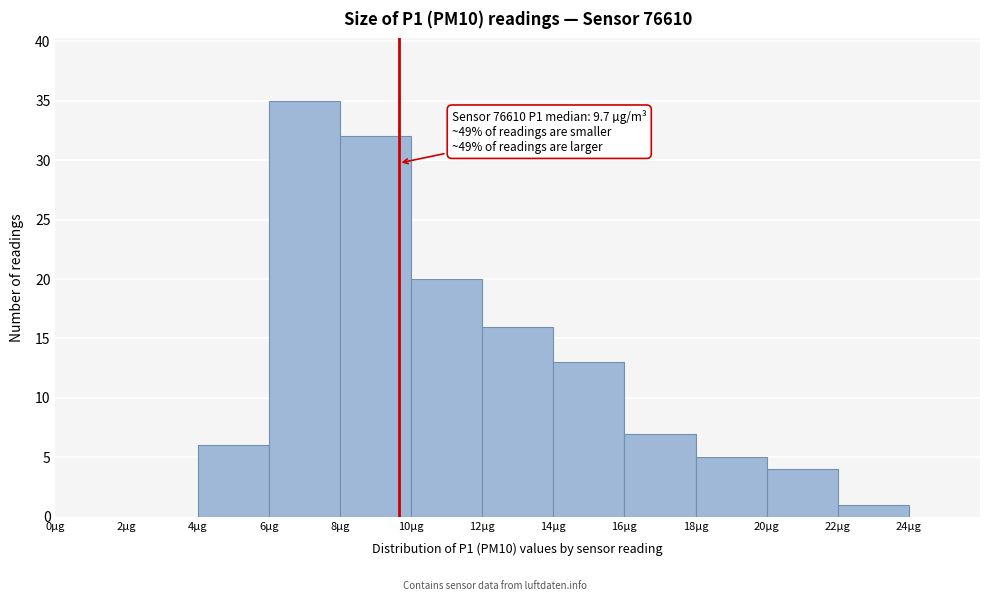

Over which range of the x-axis is the bar tallest?

6 to 8